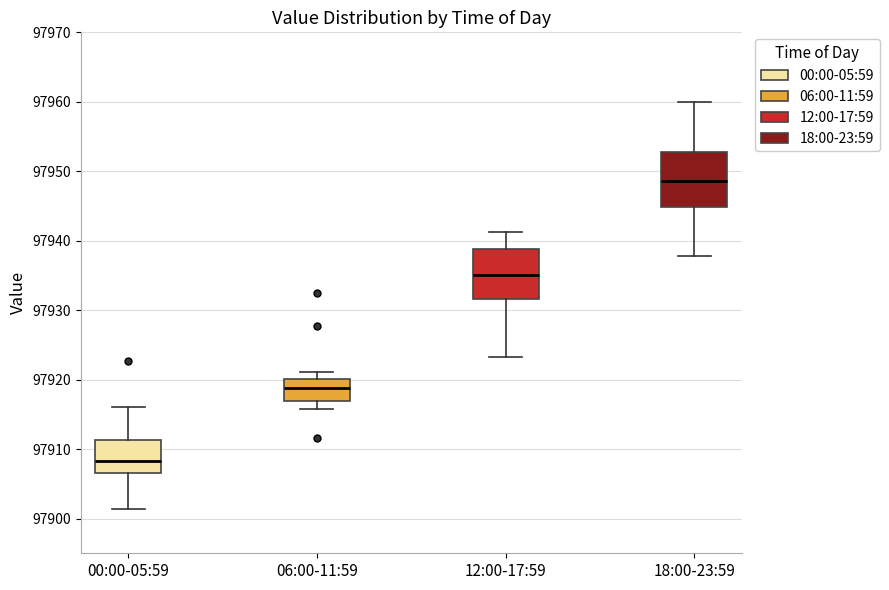

Where does the upper whisker of the box for 00:00-05:59 end on the y-axis? The values are not printed on the chart, so give them approximately, as read against the axis.

97916